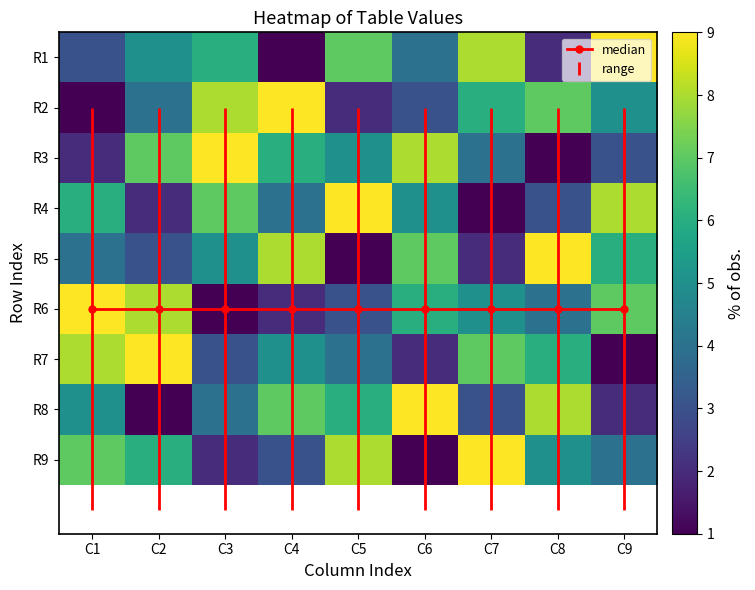

List the series in order of their peak value, highest first.

R1, R2, R3, R4, R5, R6, R7, R8, R9, median